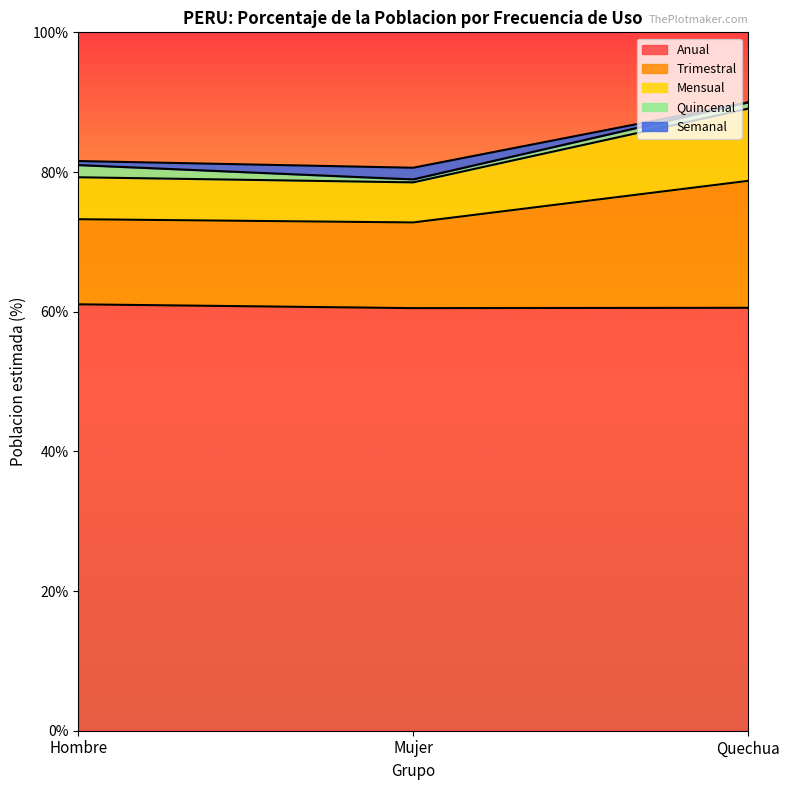

How many Anual values are between 60 and 61?

2